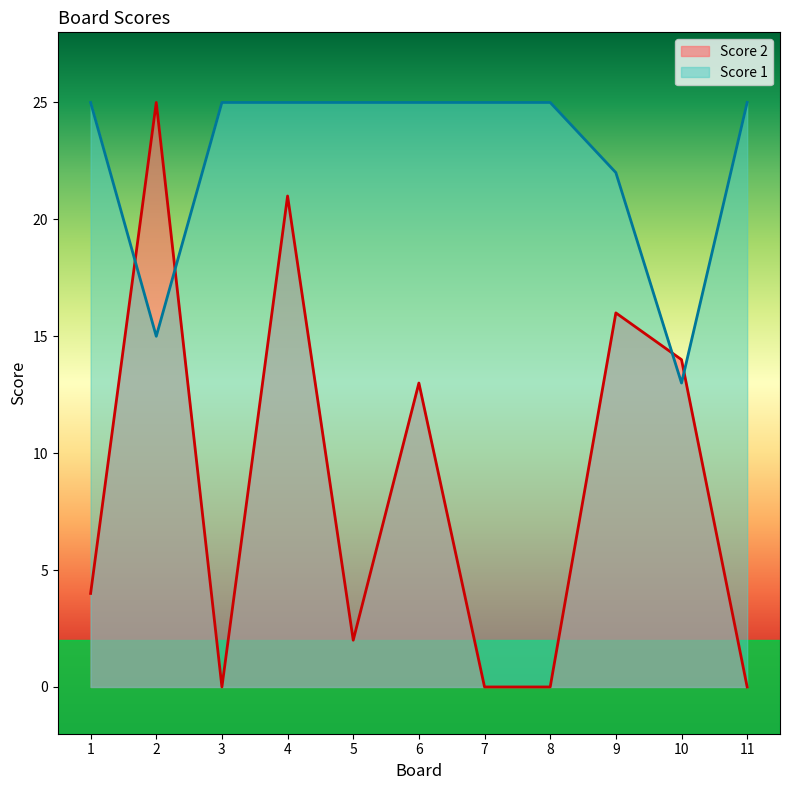

Reading right to left, what are all the values shown in this chart?

Score 2: 0	14	16	0	0	13	2	21	0	25	4
Score 1: 25	13	22	25	25	25	25	25	25	15	25